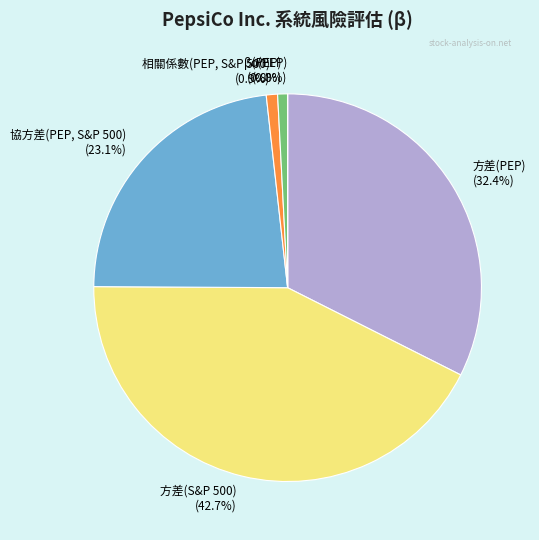

Approximately how many times larger is the value at 方差(S&P 500) (42.7%) compared to 方差(PEP) (32.4%)?

1.3